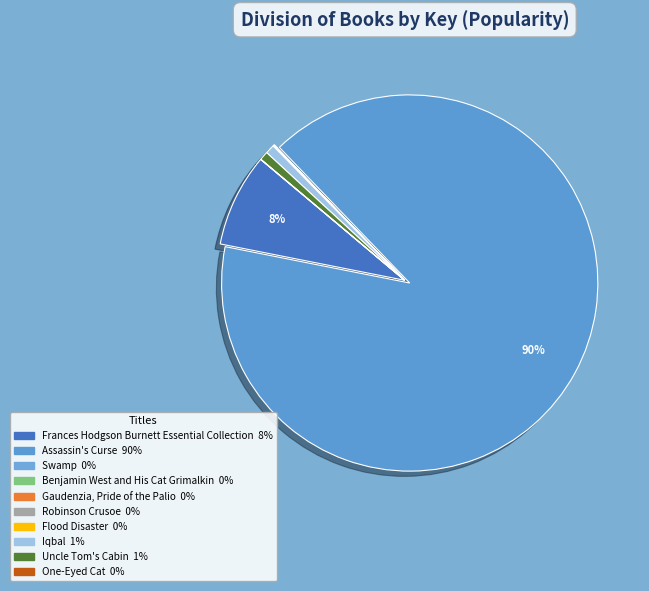

Rank the categories by value from lowest to highest.

Gaudenzia, Pride
of the Palio, One-Eyed Cat, Benjamin West and
His Cat Grimalkin, Robinson Crusoe, Flood Disaster, Swamp, Uncle Tom's Cabin, Iqbal, Frances Hodgson Burnett
Essential Collection, Assassin's Curse